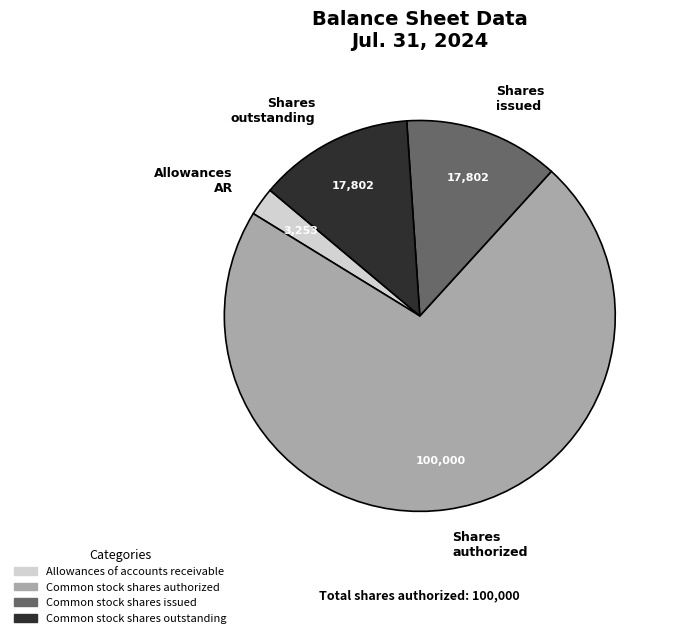

Is it true that Shares authorized is 72% of the pie?

True